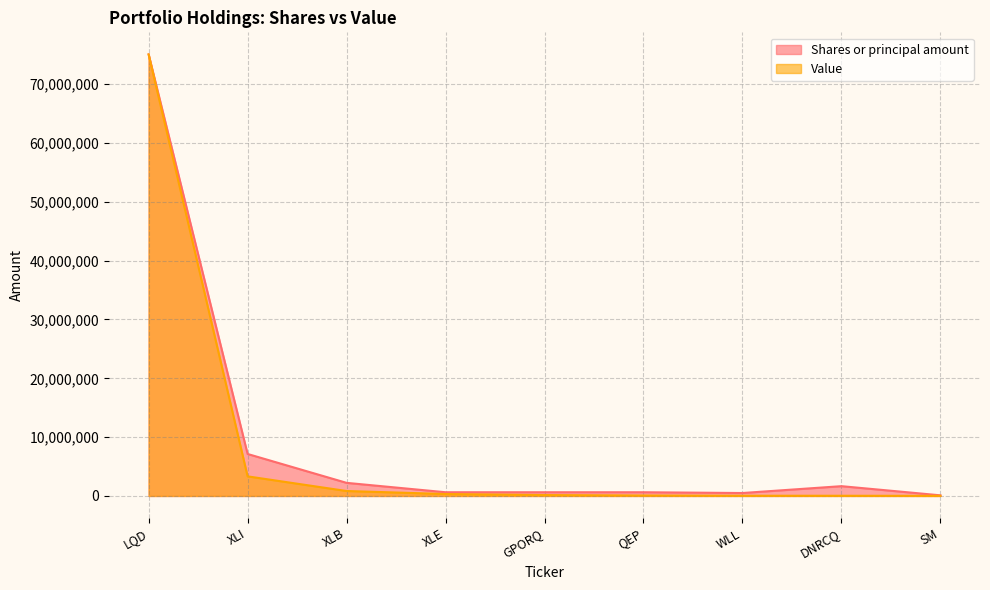

What is the difference between the second highest and second lowest values in the Shares or principal amount series?

6637167.2